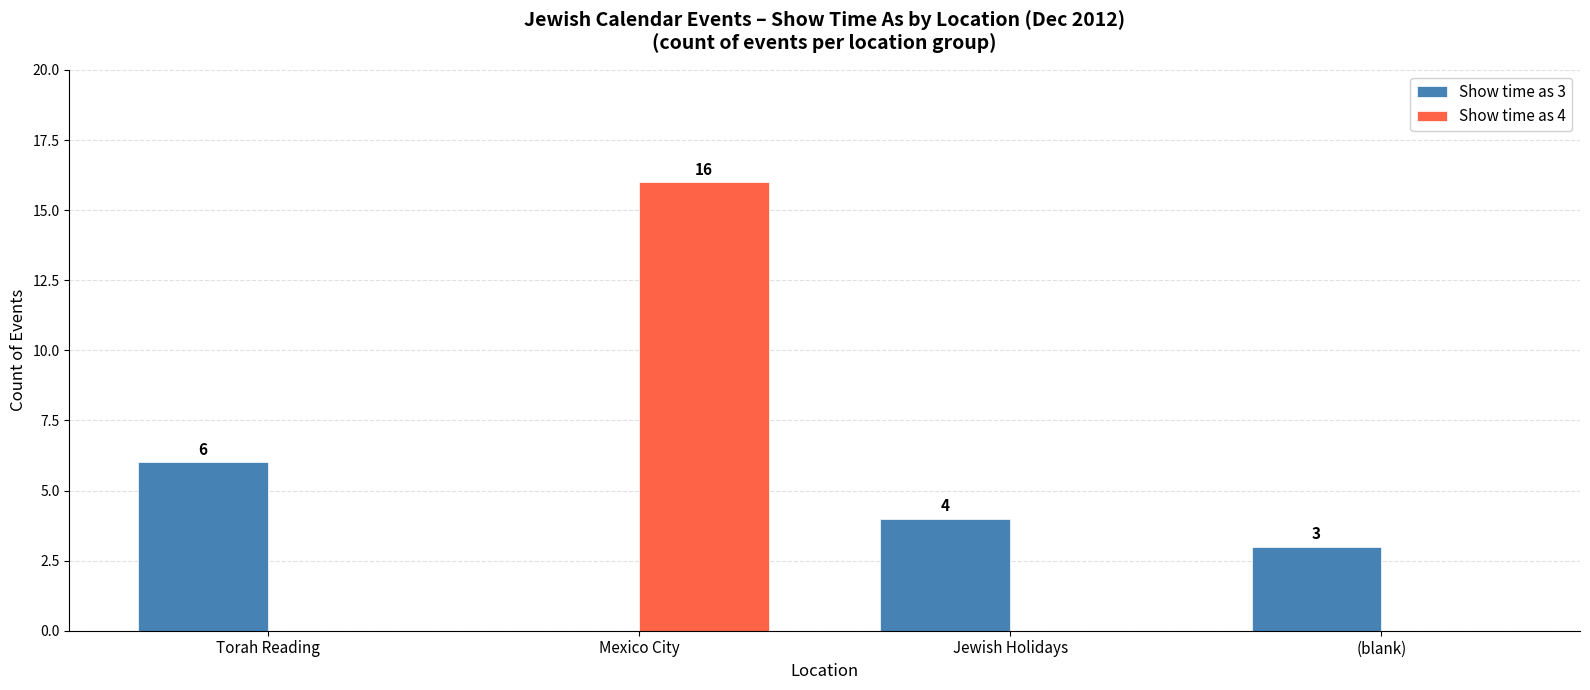

What is the maximum value shown in the chart?

16